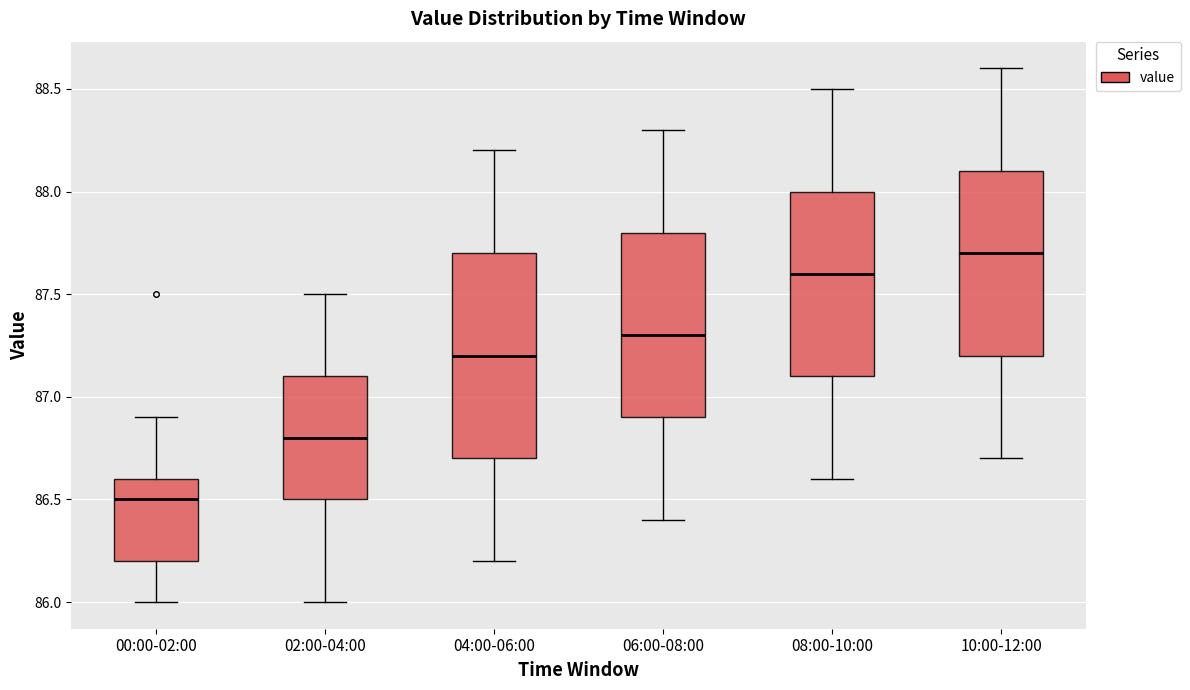

Which box is the tallest, from its lower edge to its upper edge?

04:00-06:00